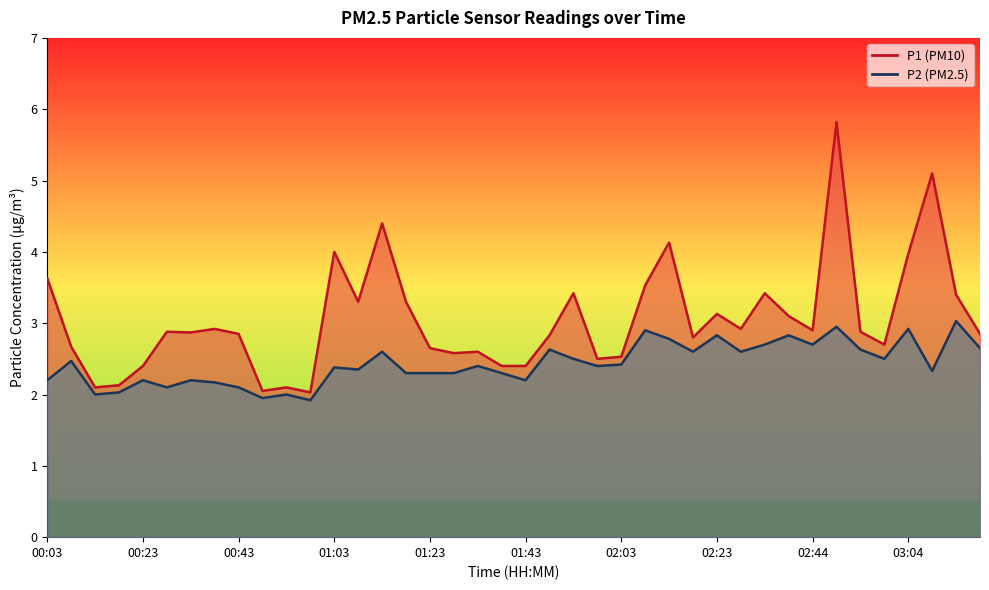

Count the number of data series in this chart.

2